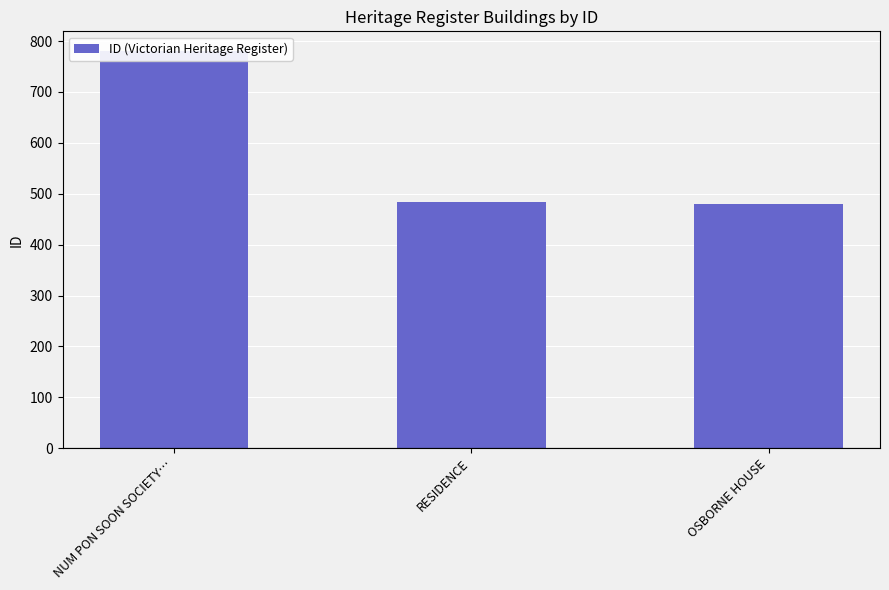

What is the label of the 1st bar from the right?

OSBORNE HOUSE